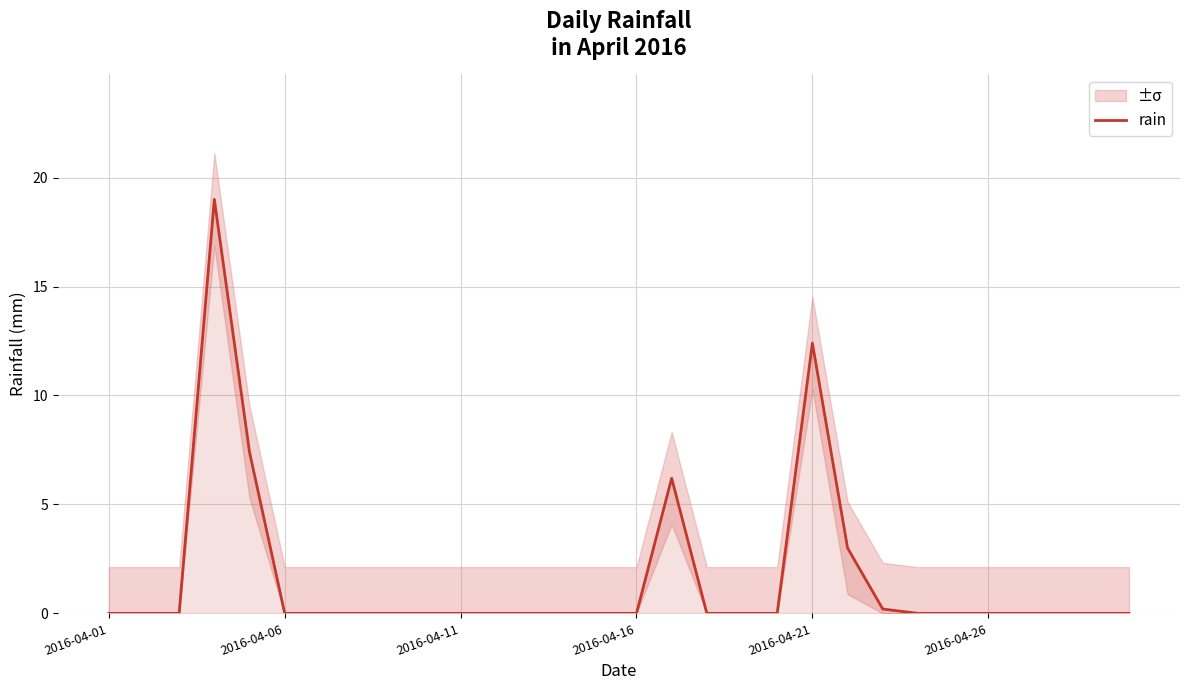

Which has a higher value, 12 or 21?

21